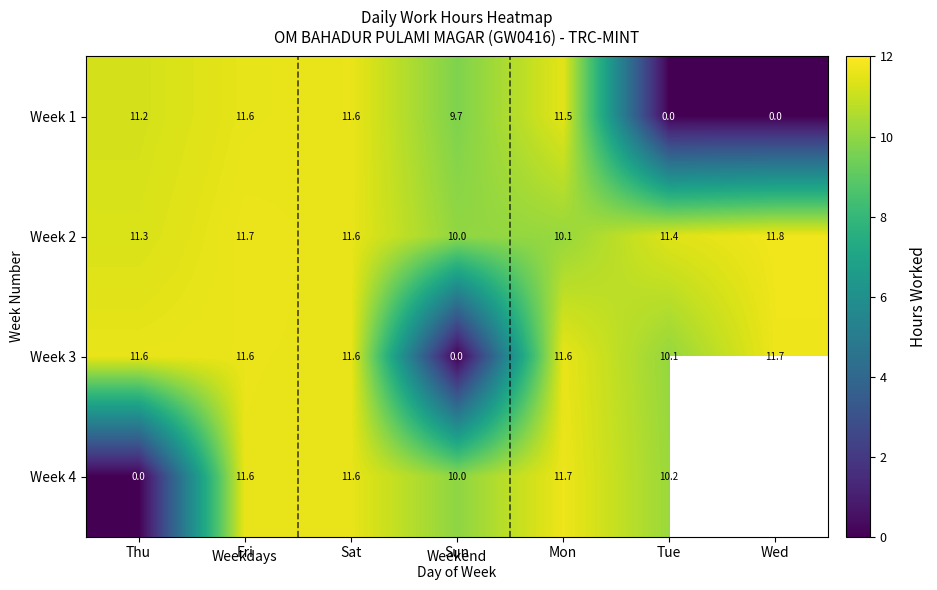

How many data points does each series have?

7